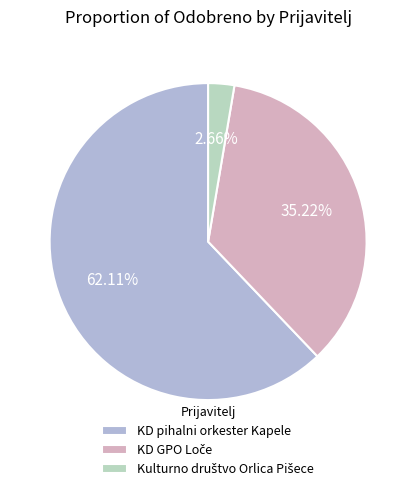

Is KD pihalni orkester Kapele the majority of the pie?

Yes